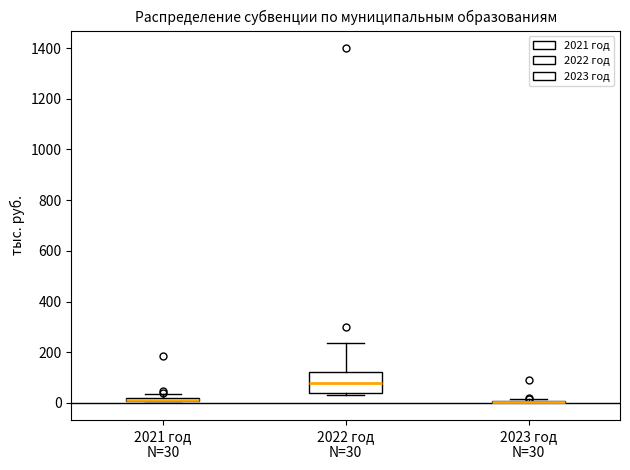

Comparing the boxes themselves (not the whiskers), which one is the tallest?

2022 год N=30